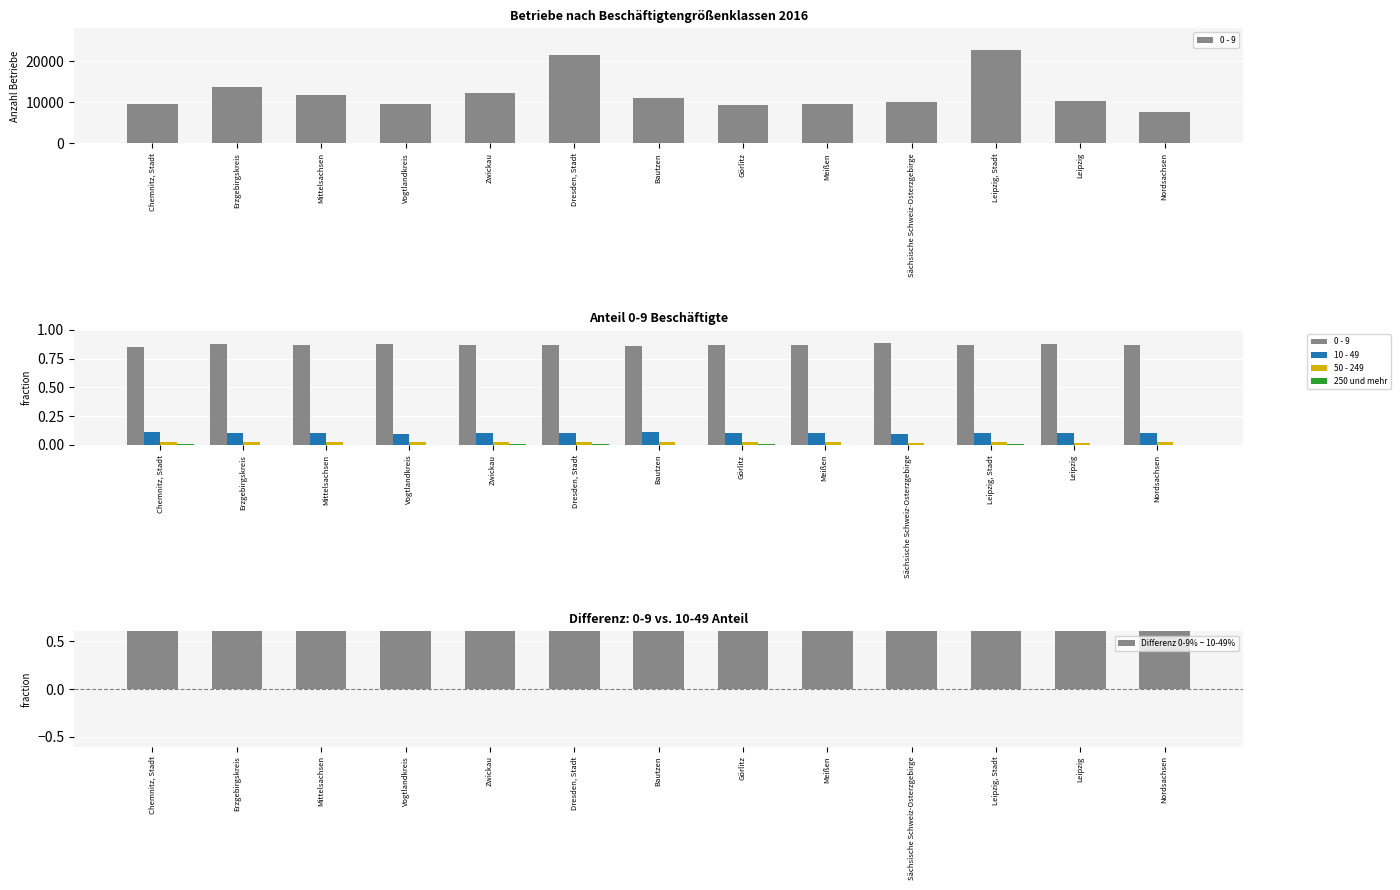

Is it true that 0 - 9 Anteil % equals 0.9 at Erzgebirgskreis?

True